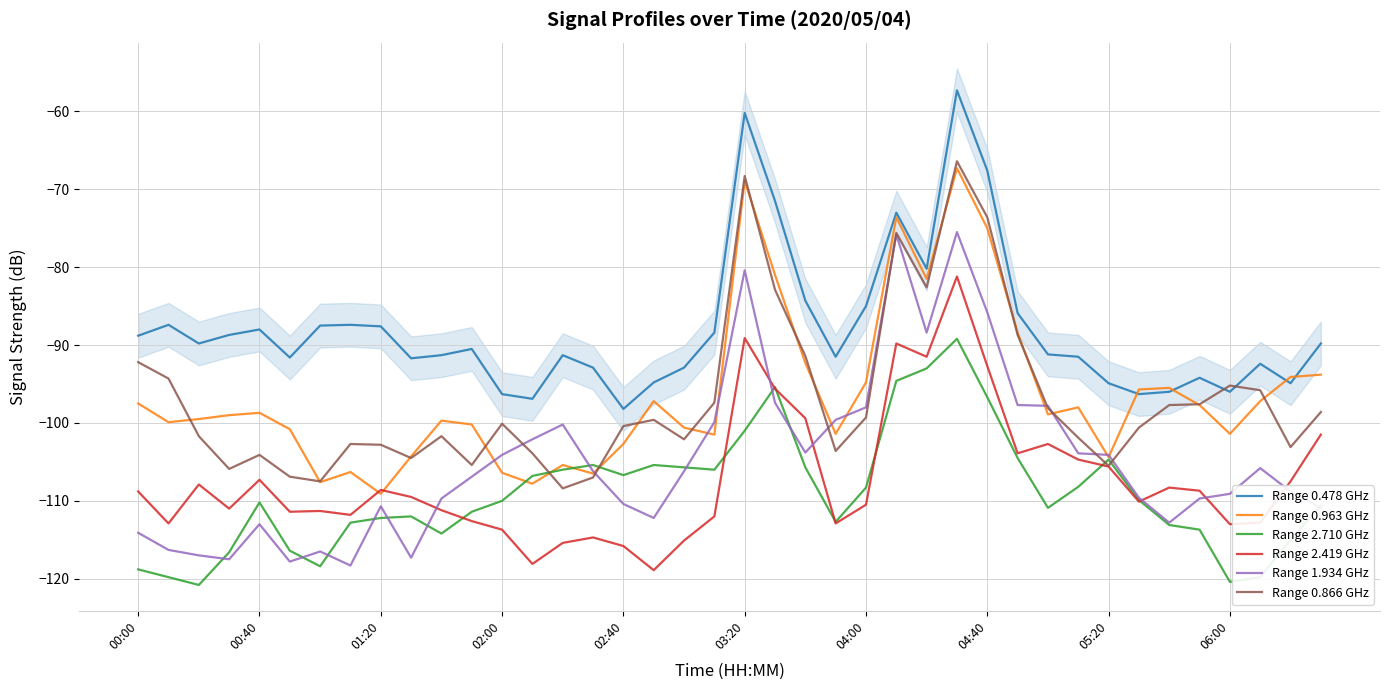

What is the greatest value displayed?

-57.3